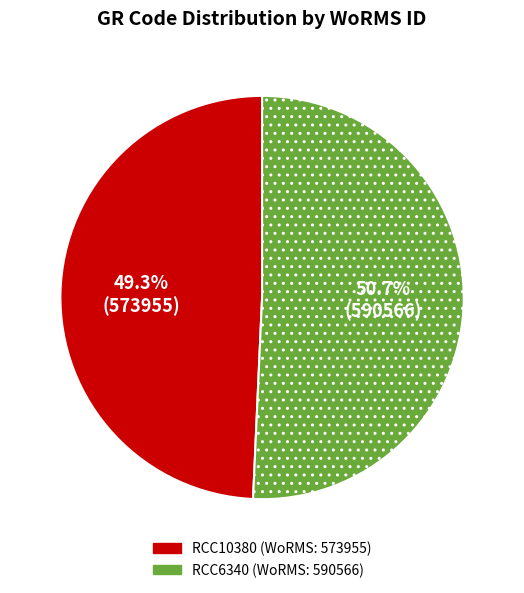

How many segments does this pie chart have?

2